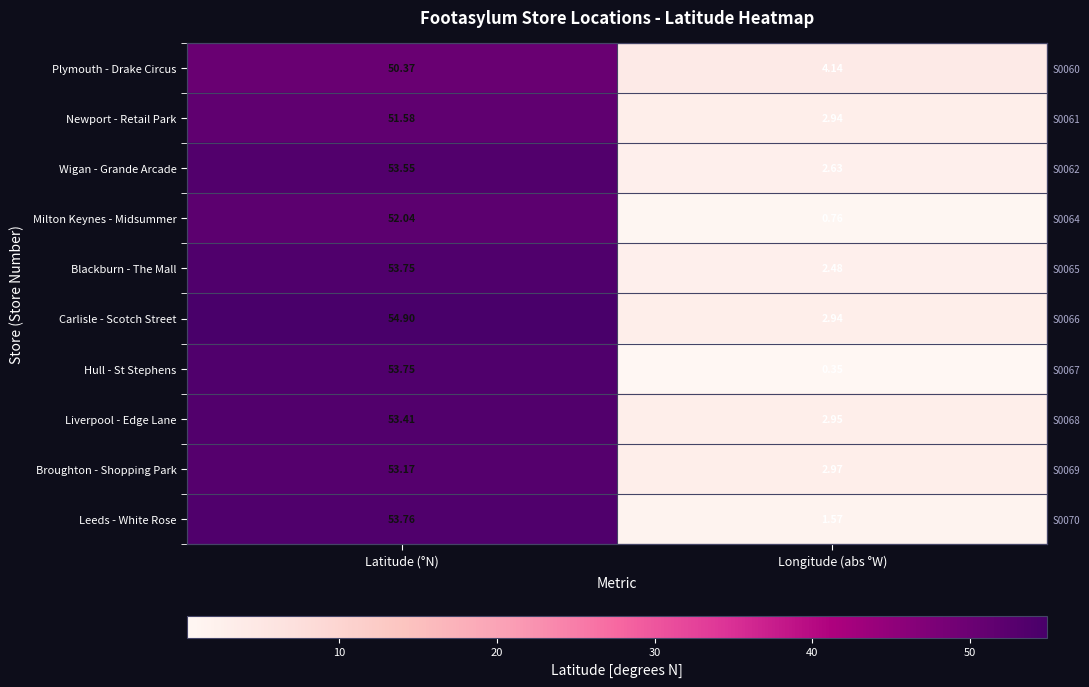

True or false: Milton Keynes - Midsummer has a value of 1.1 at Longitude (abs °W).

False